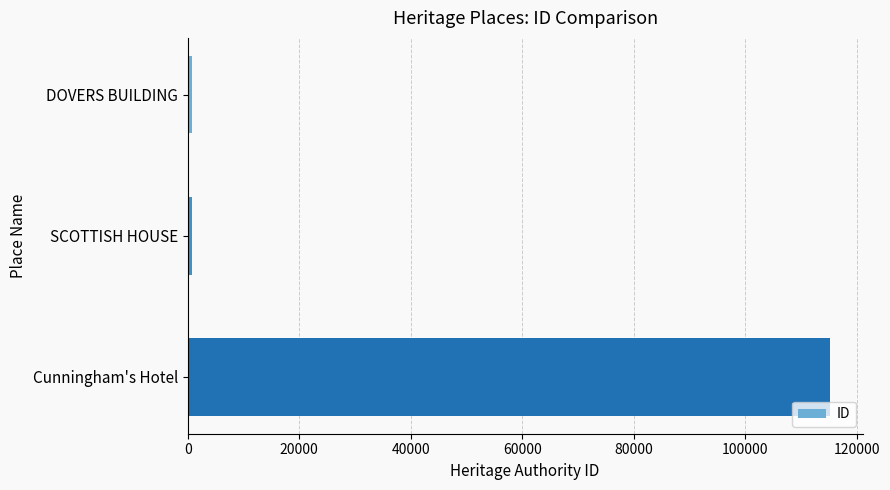

Is it true that the value at Cunningham's Hotel is 43071?

False